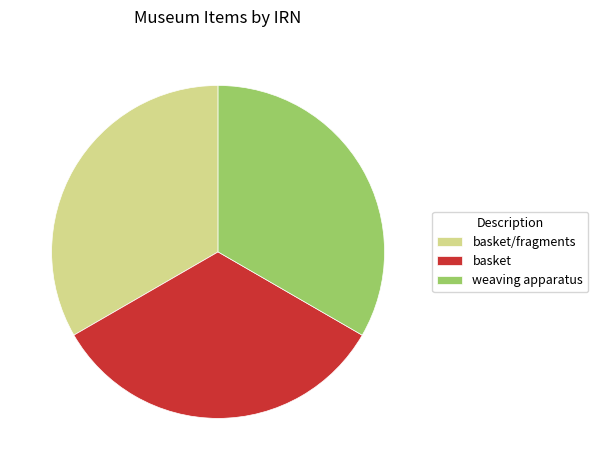

Is it true that basket/fragments is 26% of the pie?

False